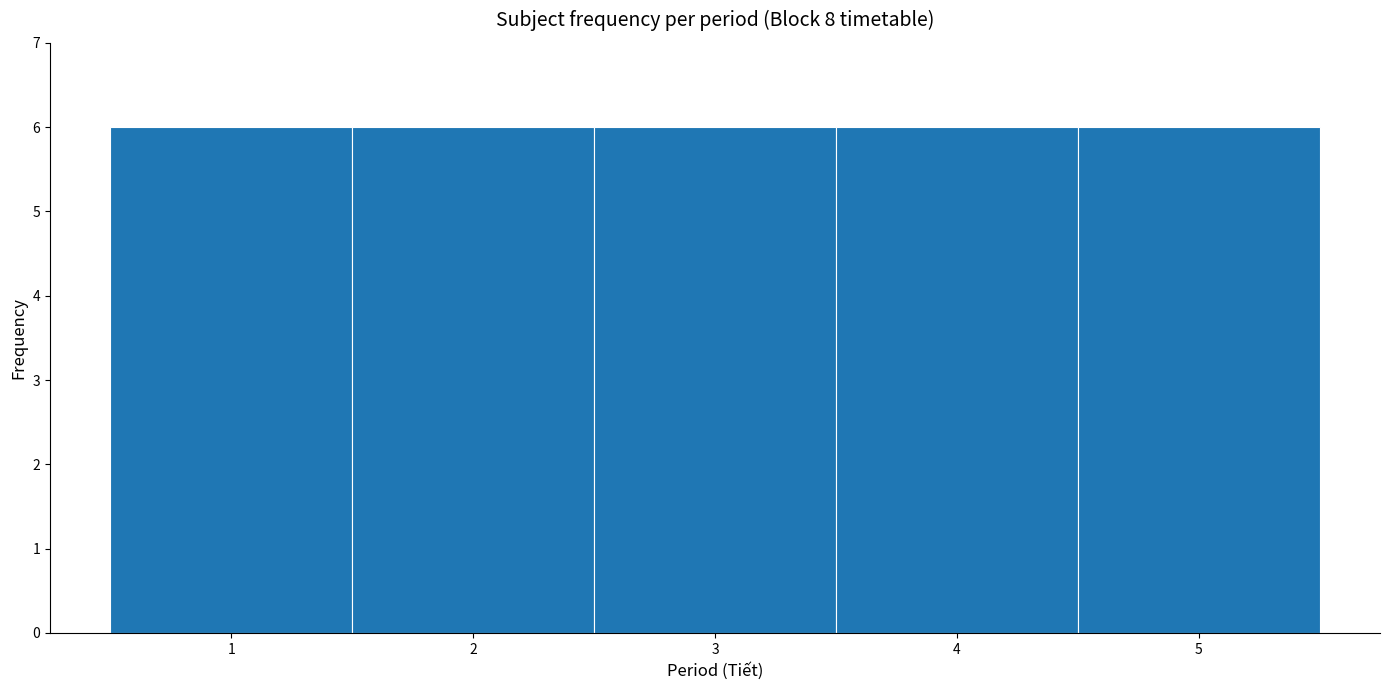

Reading left to right, list every bar in this chart as the range it spans on the x-axis followed by its height. The values are not printed on the chart, so give them approximately, as read against the axis.

0.5 to 1.5: 6
1.5 to 2.5: 6
2.5 to 3.5: 6
3.5 to 4.5: 6
4.5 to 5.5: 6